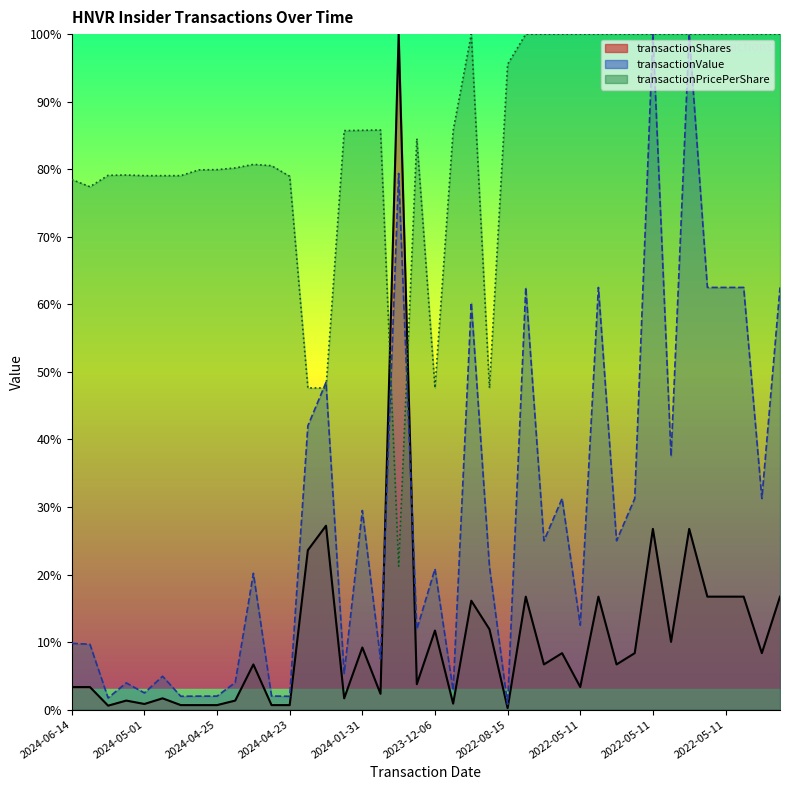

Which series has the widest spread of values?

transactionShares